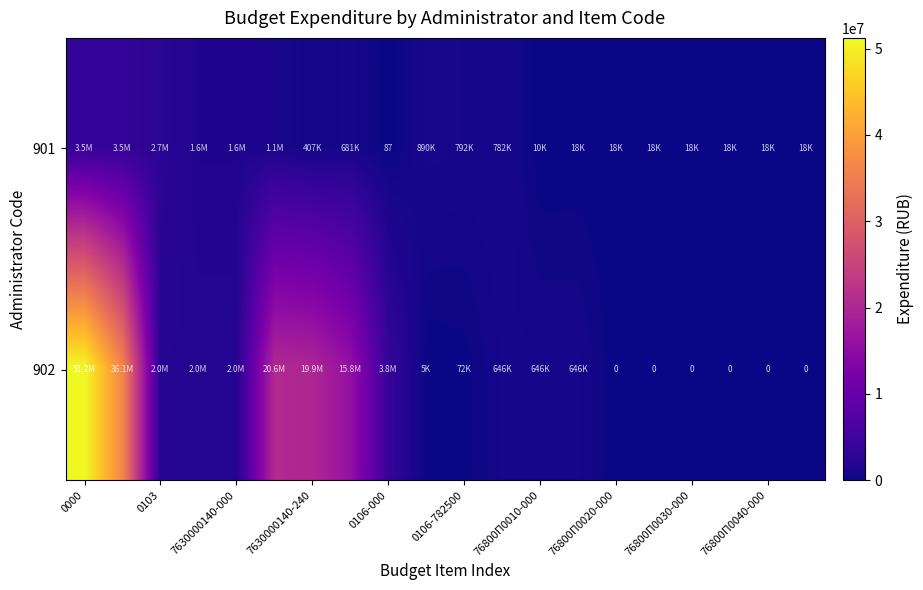

Is it true that 902 equals 110266.7 at 0106-782500?

False